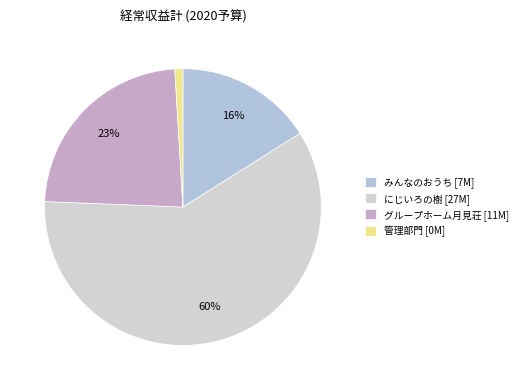

How many slices are in this pie chart?

4